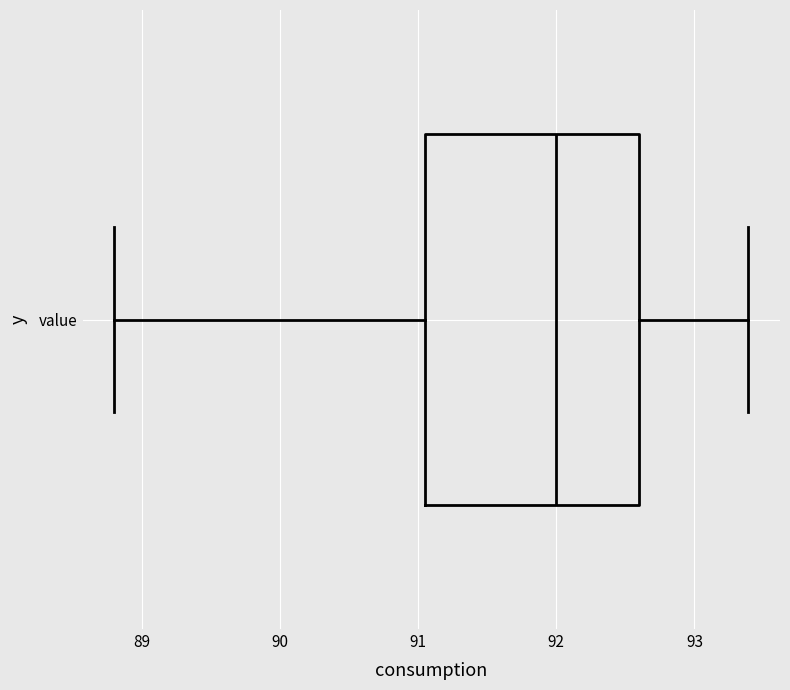

Where does the median line of the box for value sit on the x-axis? The values are not printed on the chart, so give them approximately, as read against the axis.

92.0